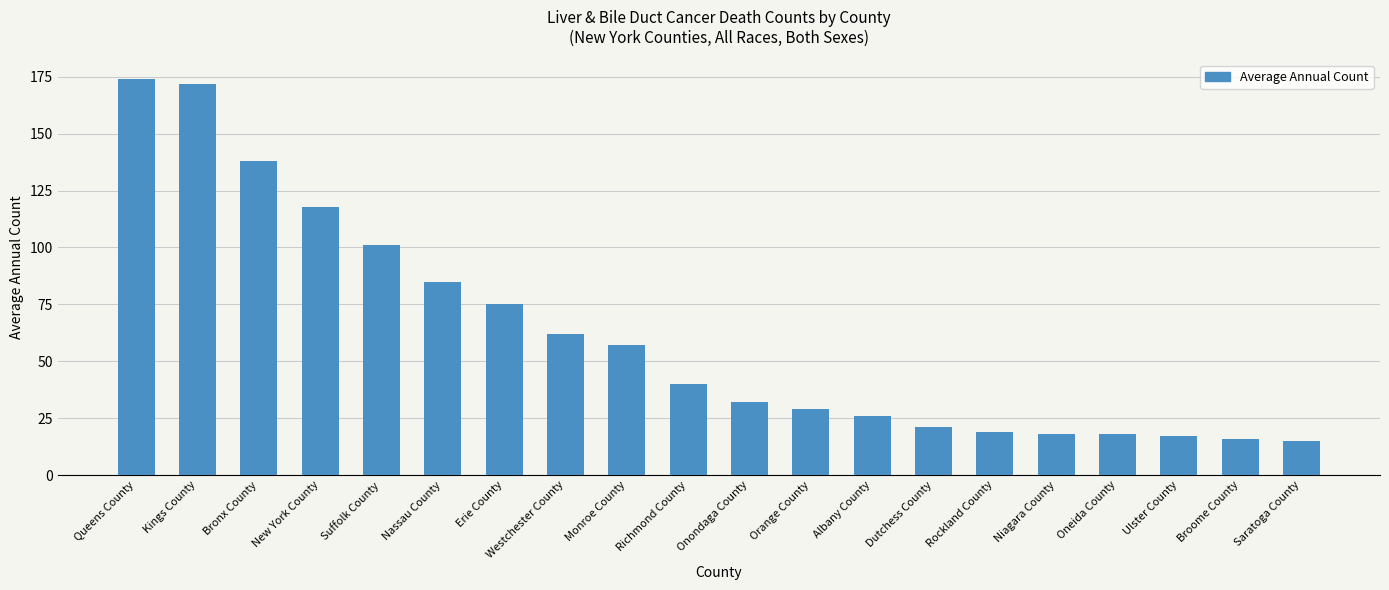

True or false: the data shows 183 at New York County.

False